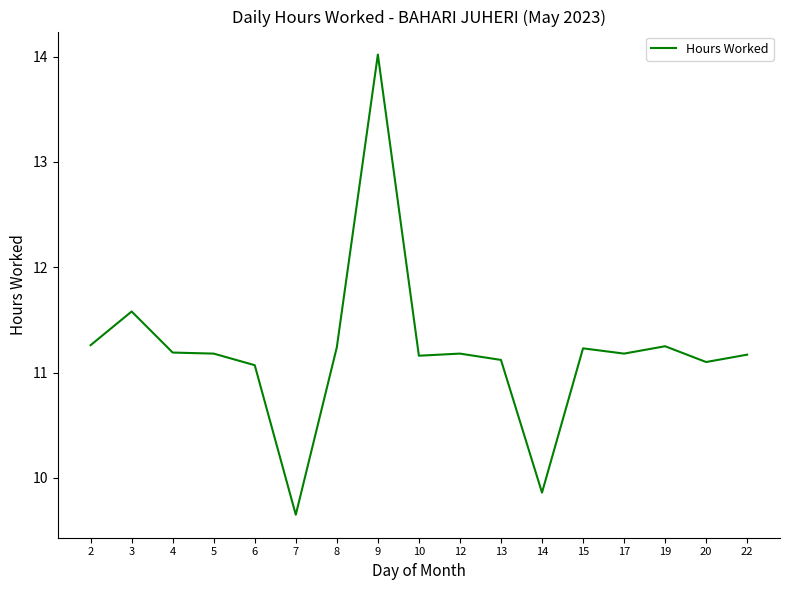

At which category does the chart reach its minimum across all series?

7